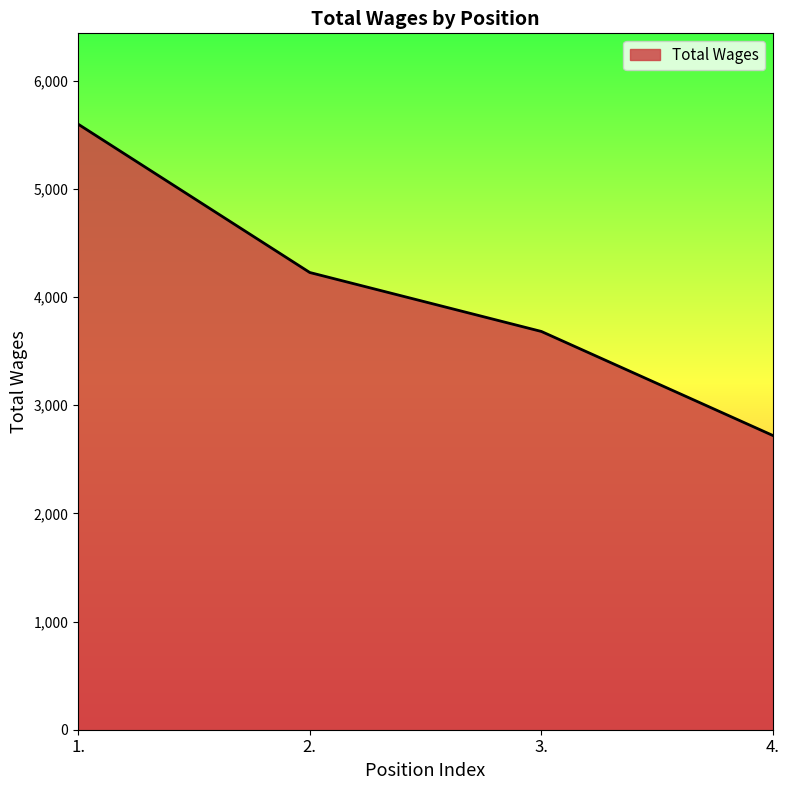

Is it true that the value at 4. is 2719?

True